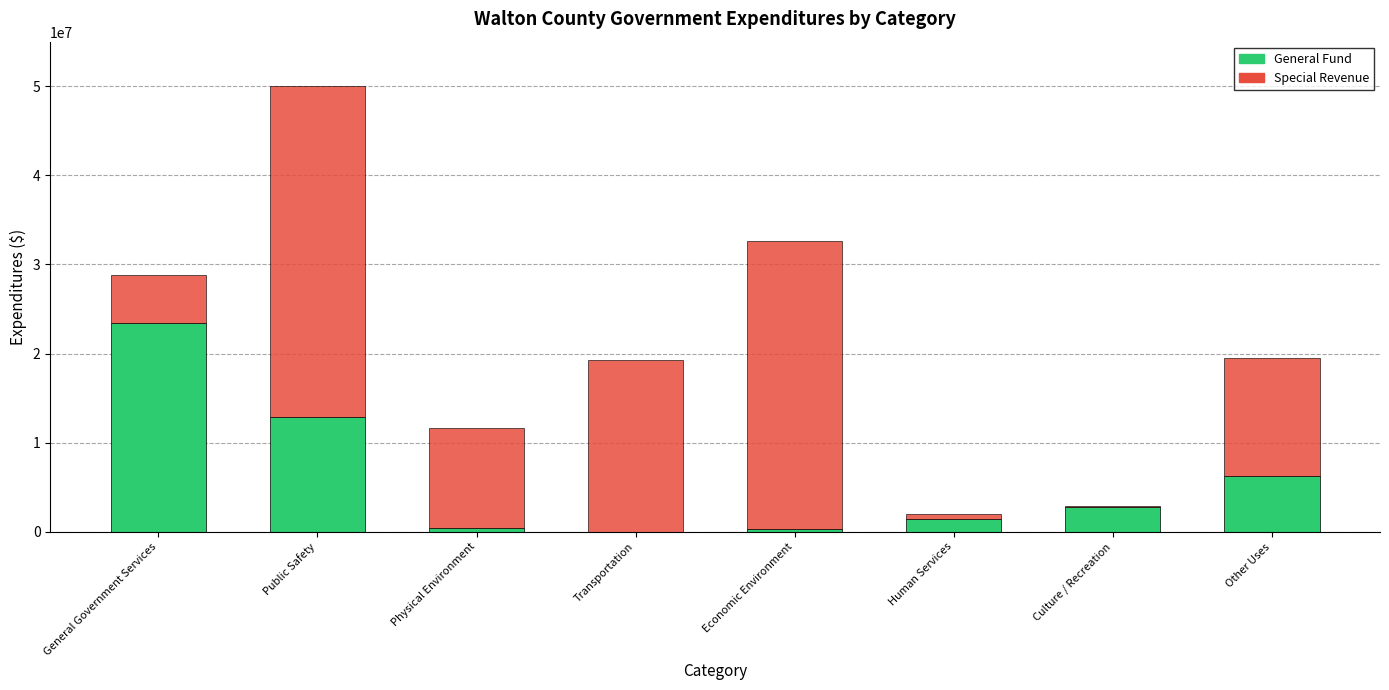

Which category has the highest value in the General Fund series?

General Government Services